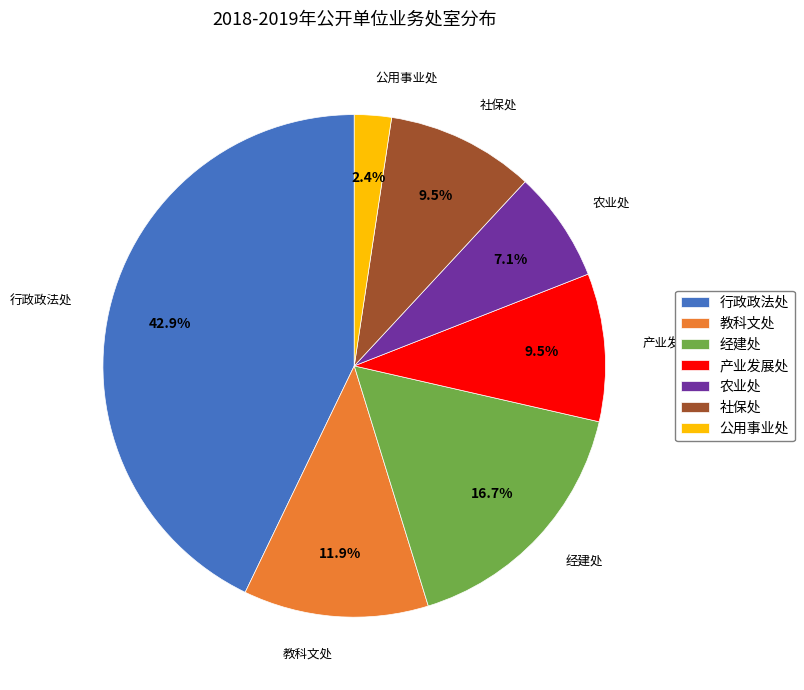

What is the total percentage of 产业发展处 and 经建处?

26.2%